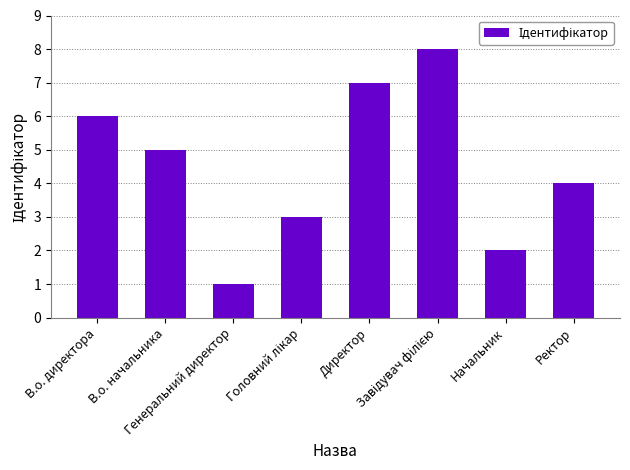

What is the value of the 4th bar from the left?

3